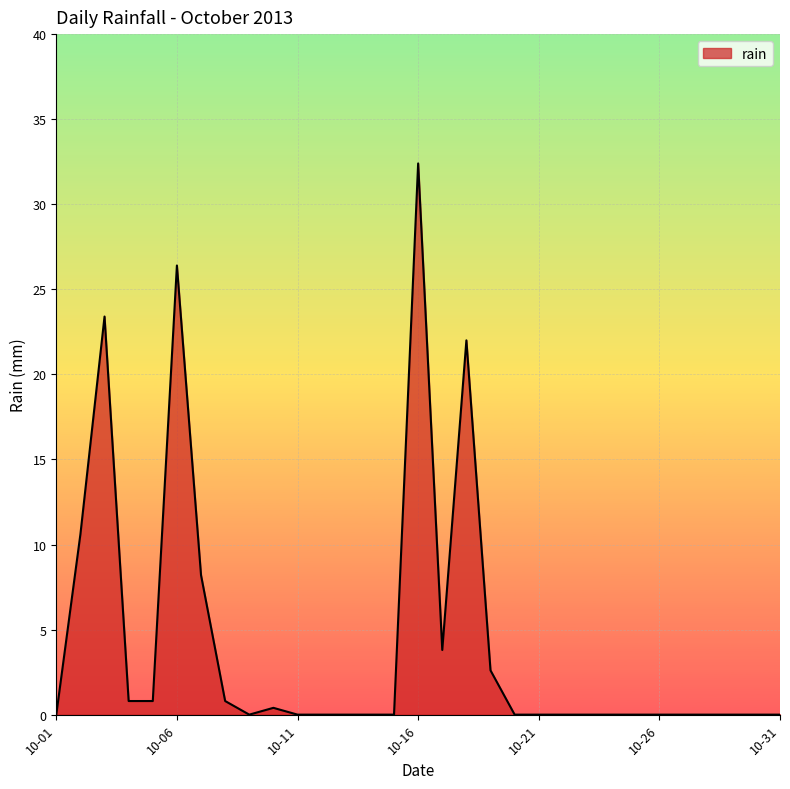

What is the sum of all values?

132.2